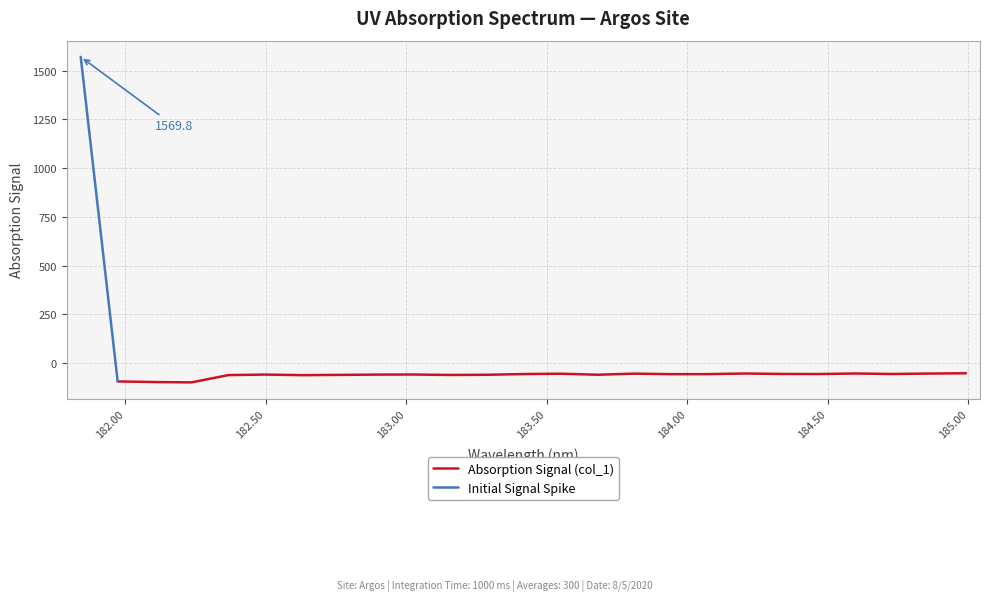

What position from the left is 184.46687888?

21